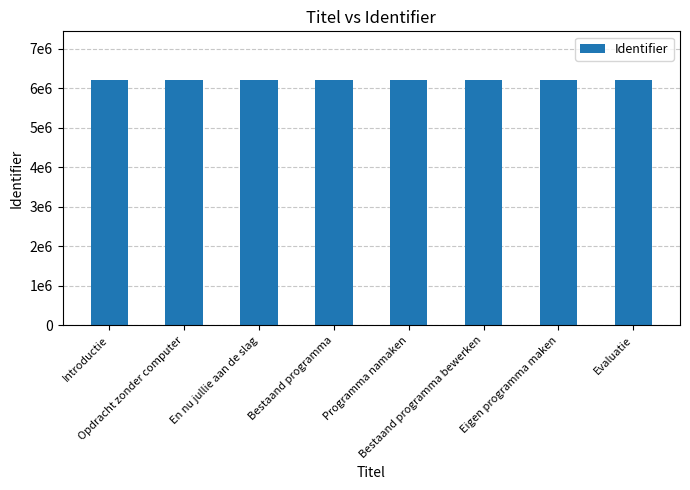

What is the label of the 6th bar from the right?

En nu jullie aan de slag